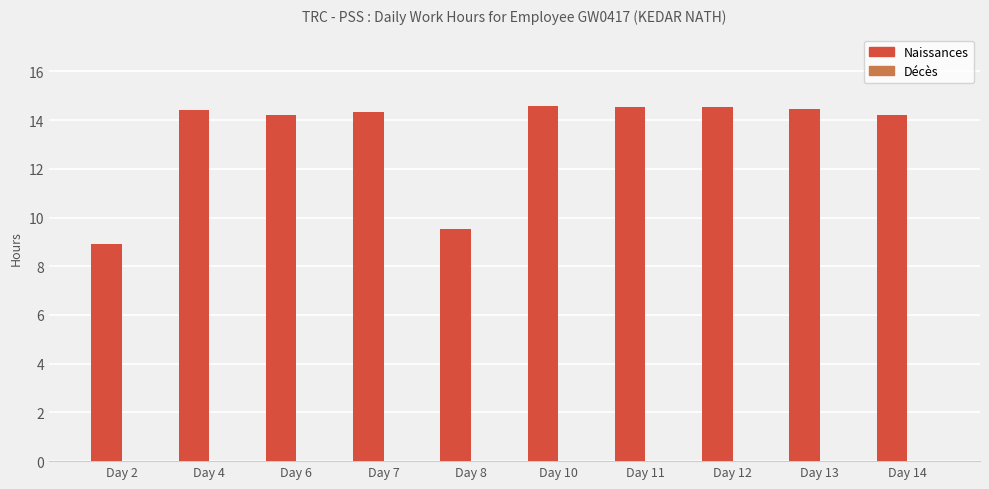

Between Day 13 and Day 14, which is larger?

Day 13